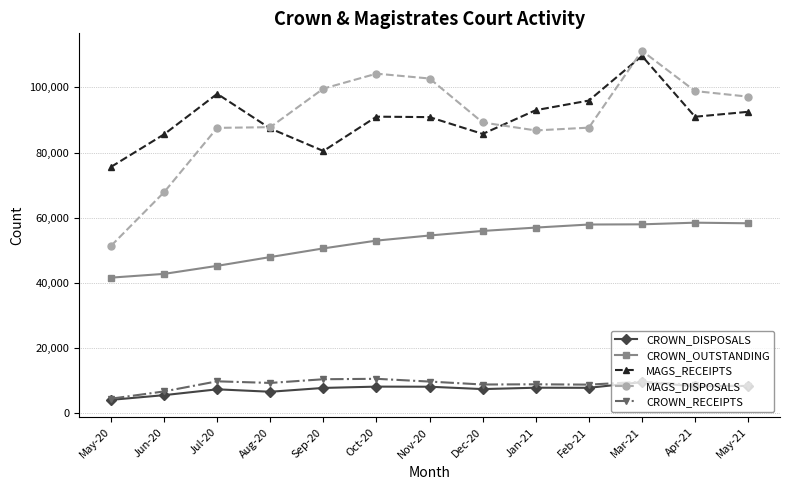

True or false: CROWN_DISPOSALS has more than 2 interior local peaks.

True